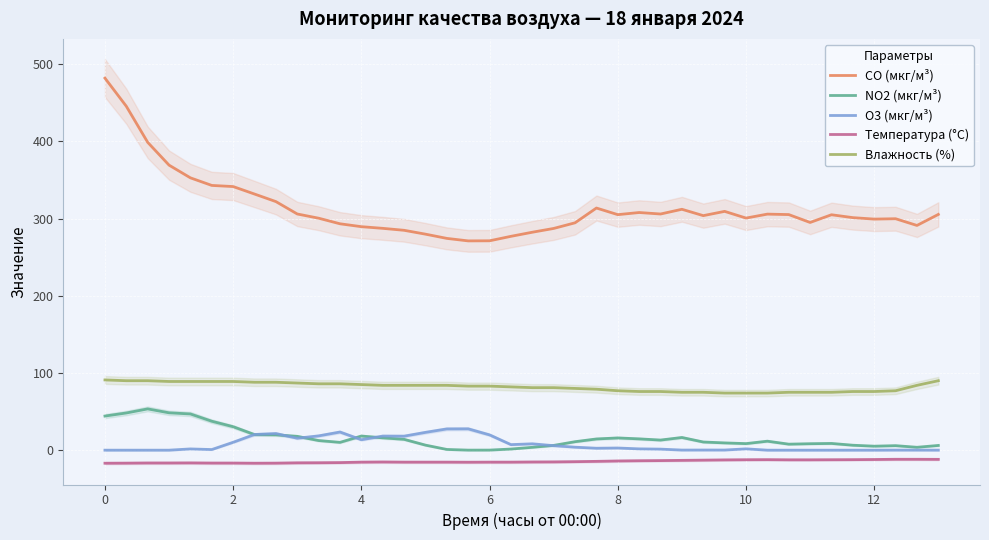

True or false: Температура (°C) and O3 (мкг/м³) cross at least once.

False